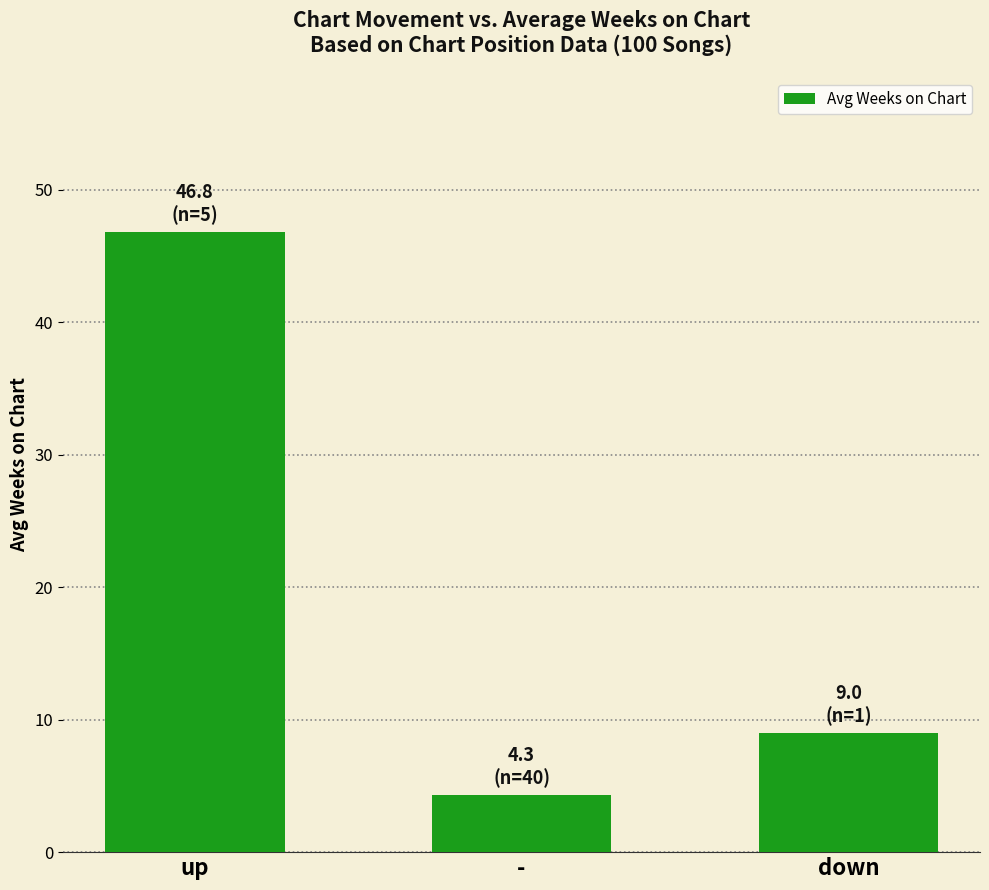

Does the chart contain stacked bars?

No